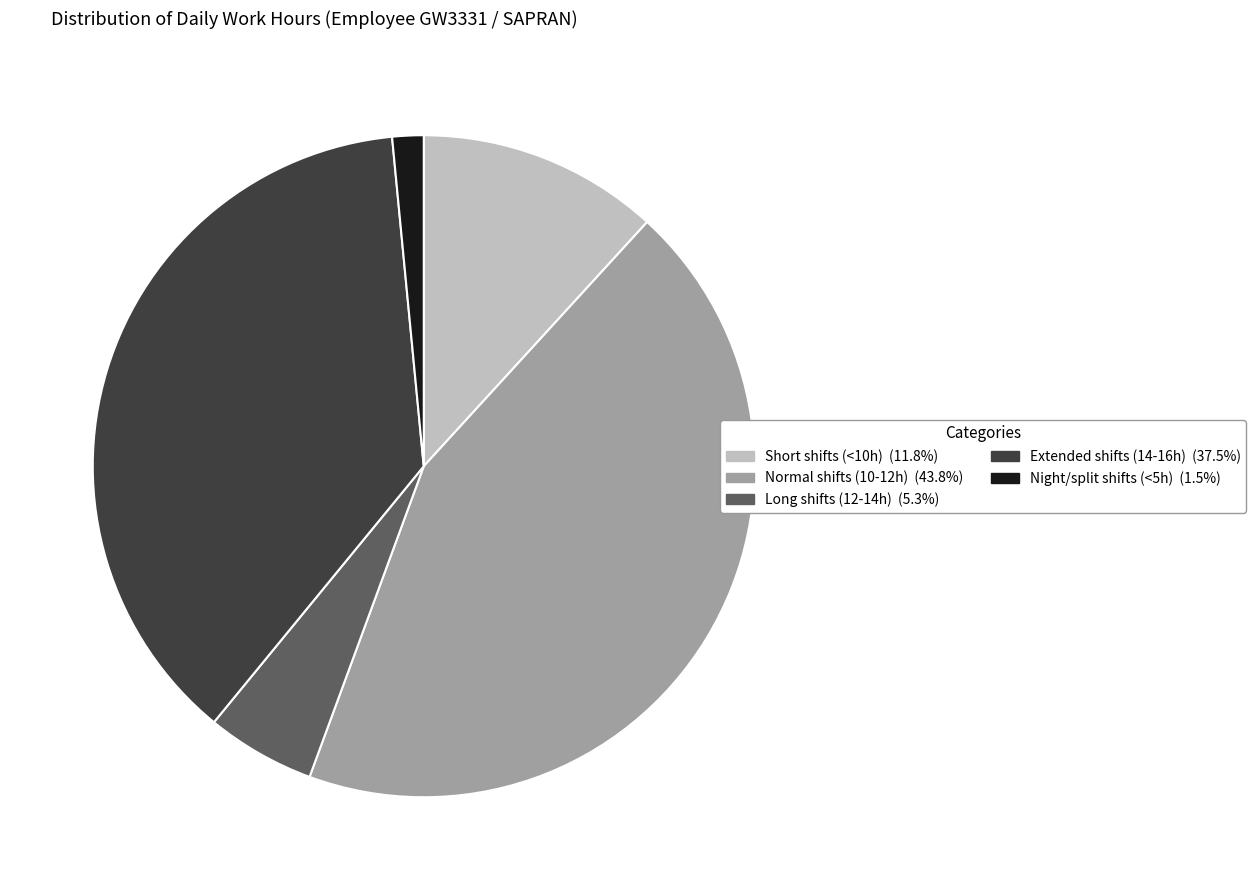

Is there a majority slice in this chart?

No